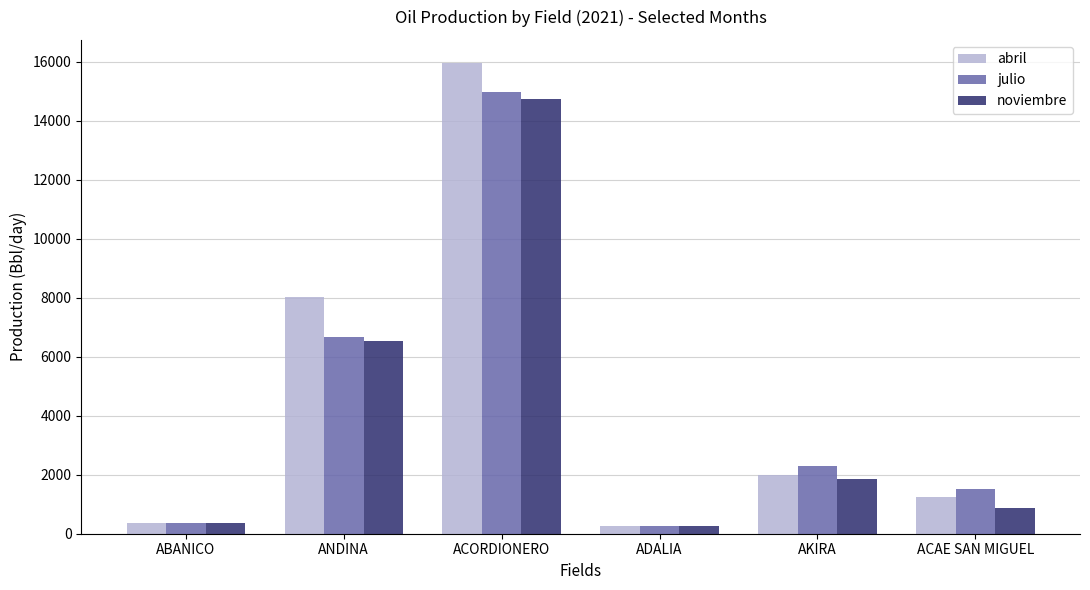

What is the difference between the highest and lowest values at ANDINA?

1475.0